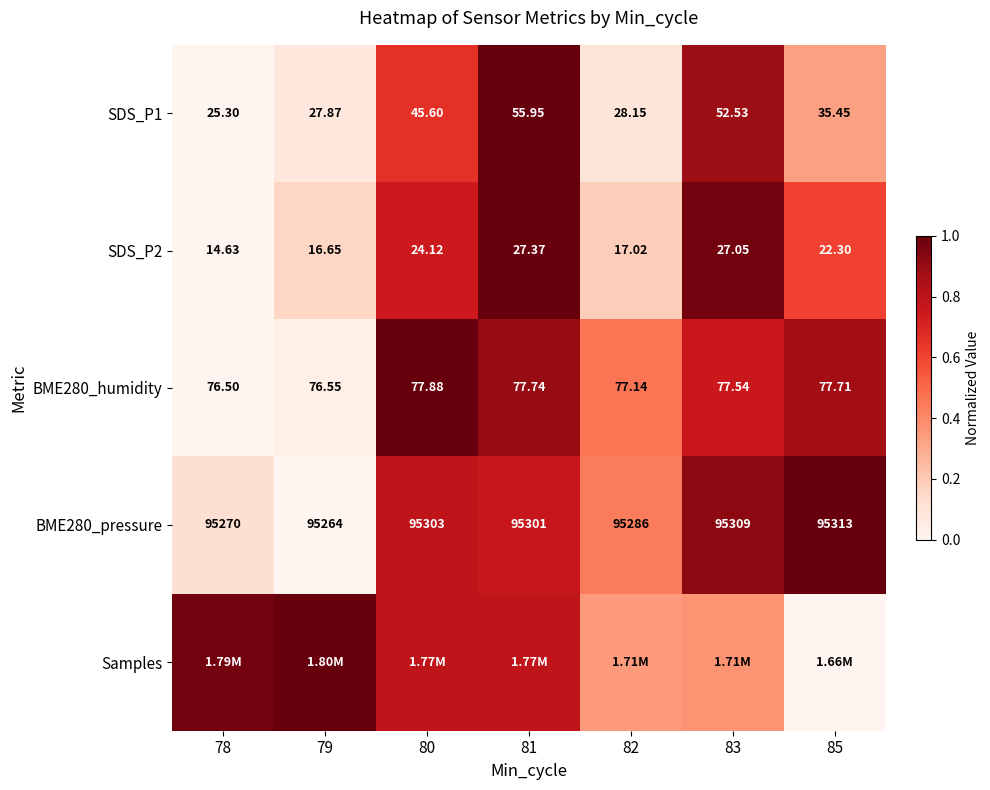

Is the value of SDS_P1 at 80 greater than the value of BME280_pressure at 83?

No